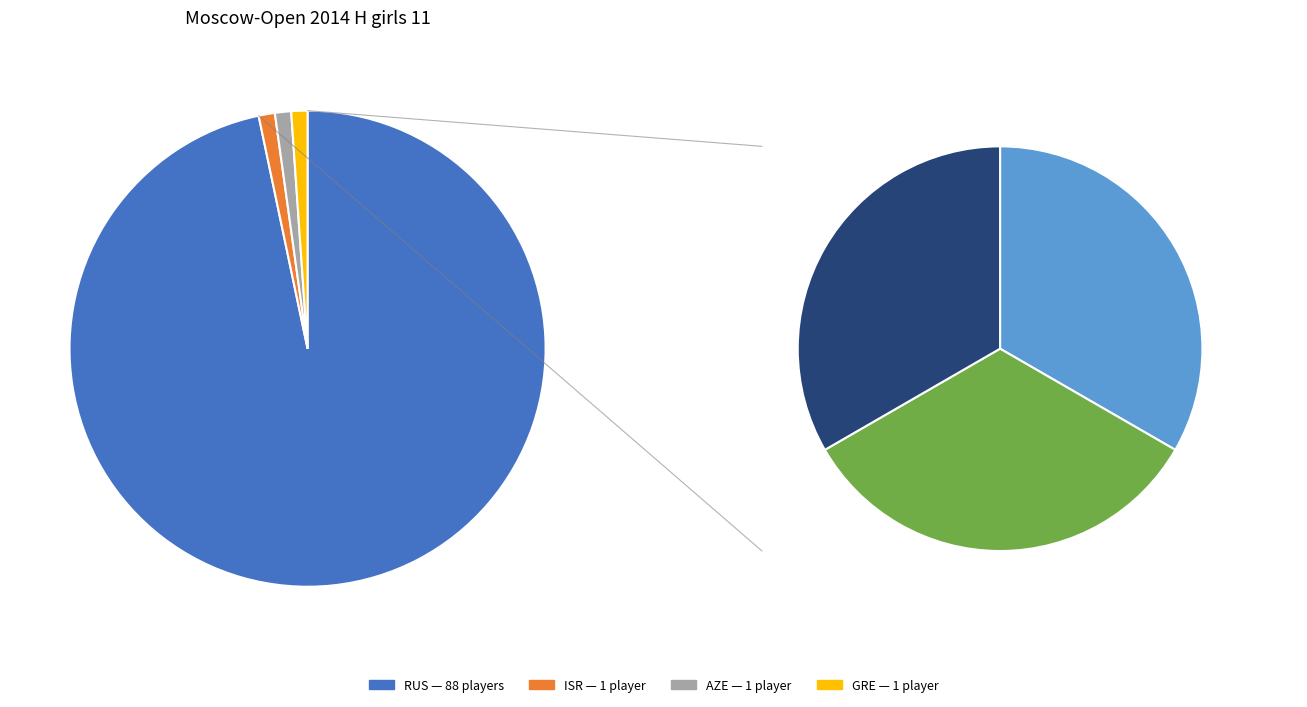

Rank the categories by value from highest to lowest.

RUS, ISR, AZE, GRE